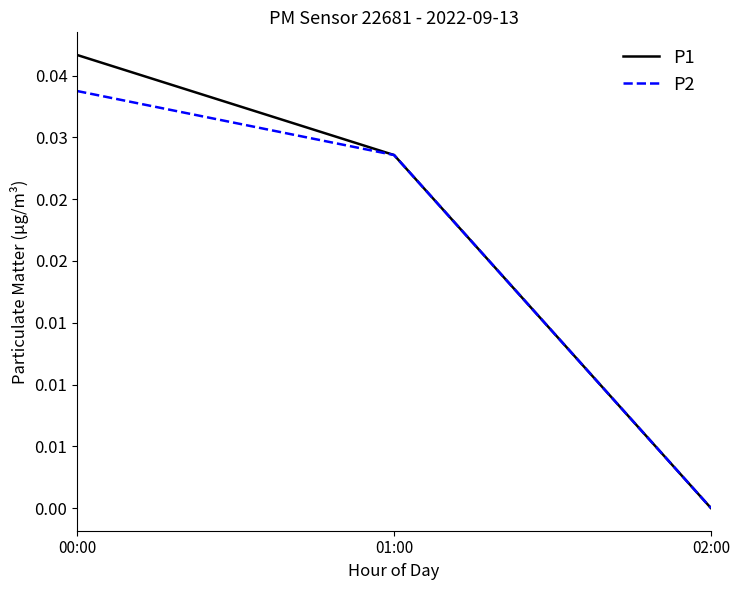

The P2 series shows 0.0 at 01:00. True or false?

True